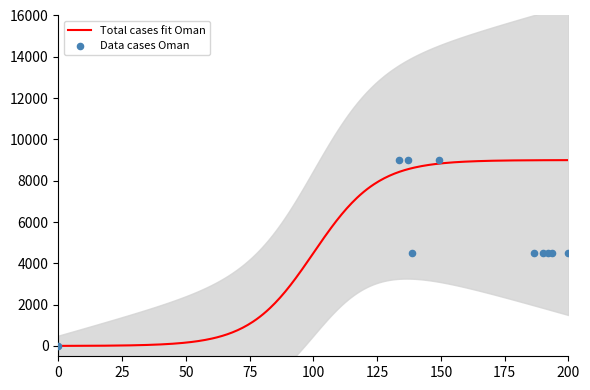

Between 1168 and 1212, which is larger?

1168